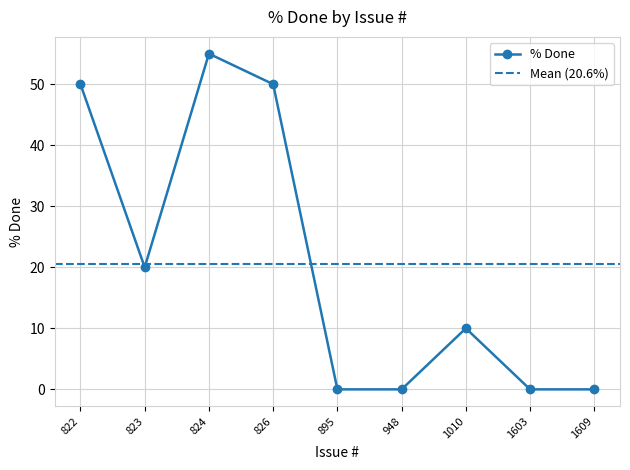

Where is the data nearest to the value 27?

823